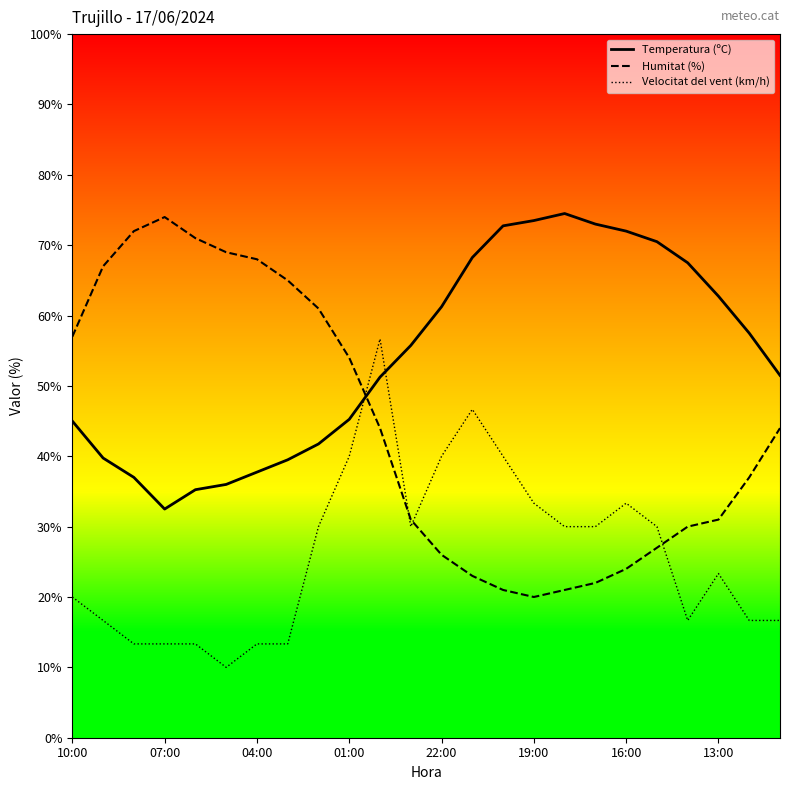

How many lines are shown in the chart?

3